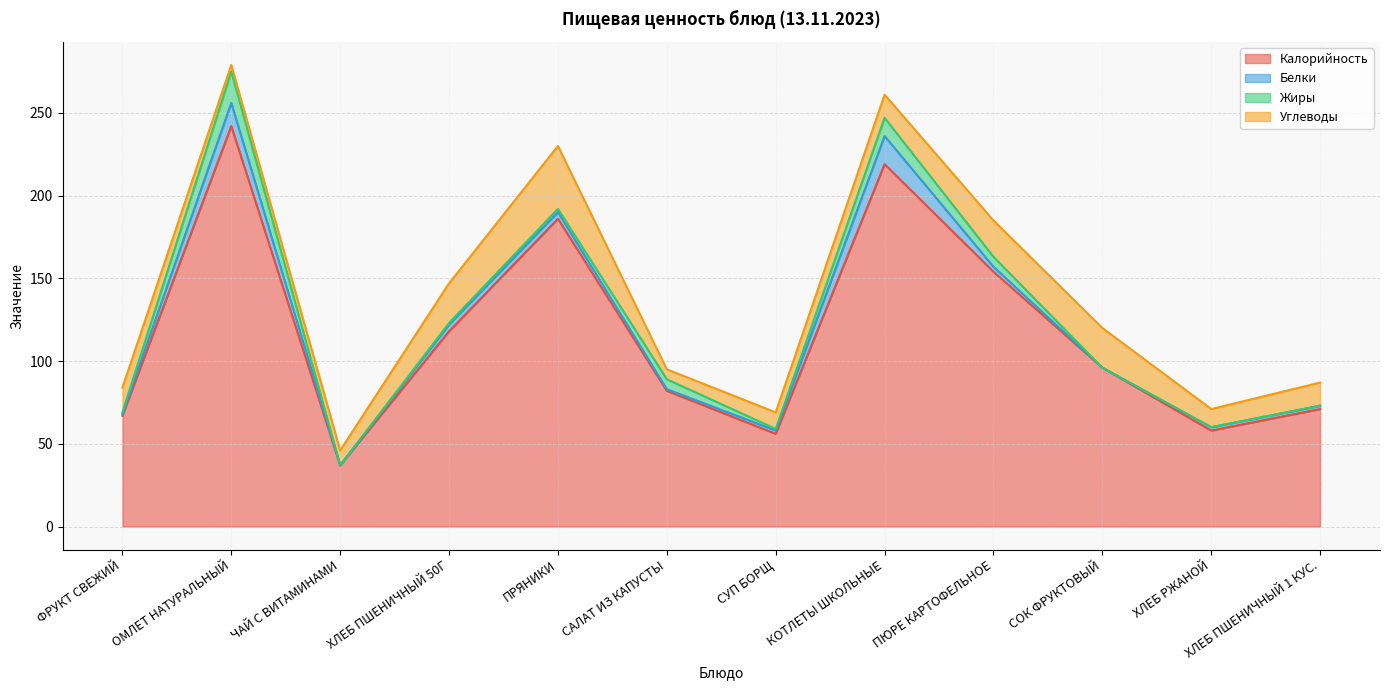

What is the maximum value shown in the chart?

242